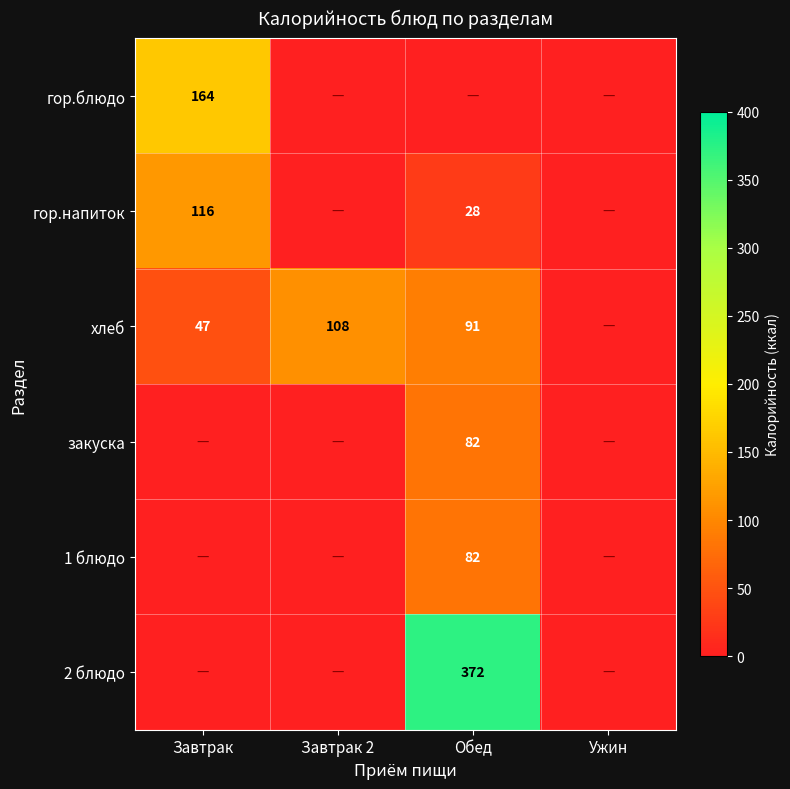

At how many categories does at least one series exceed 12?

3